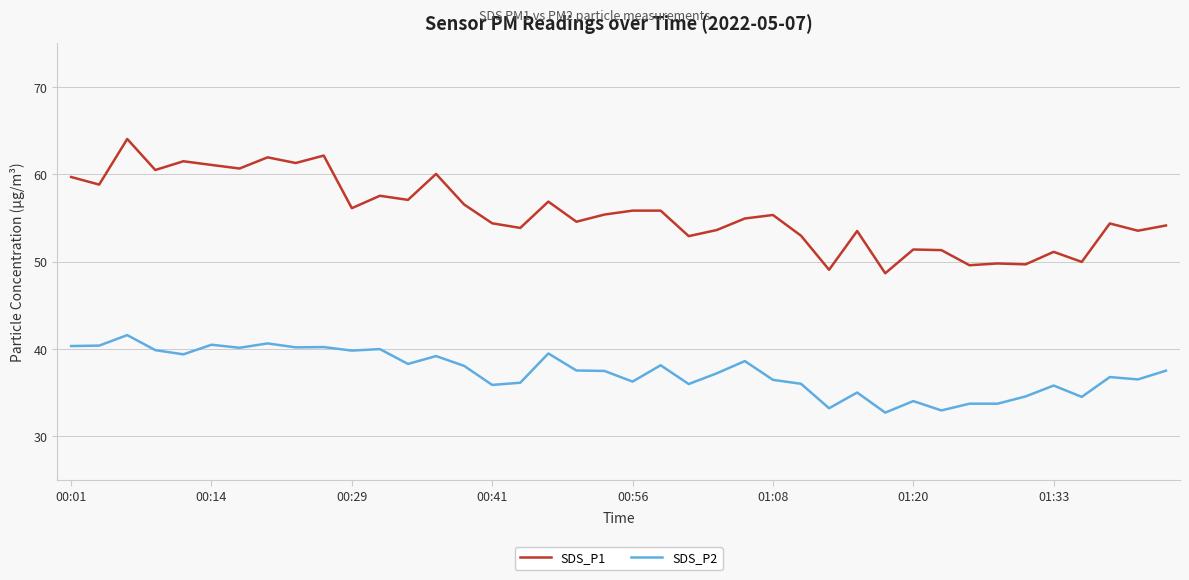

True or false: SDS_P2 and SDS_P1 intersect in this chart.

False